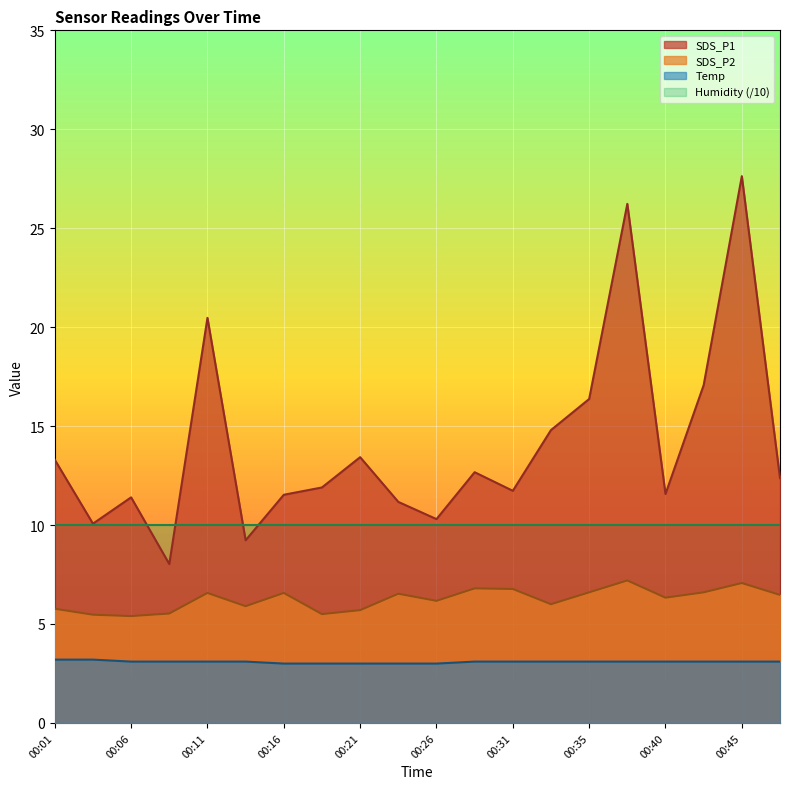

Which label corresponds to the largest value in the chart?

00:45